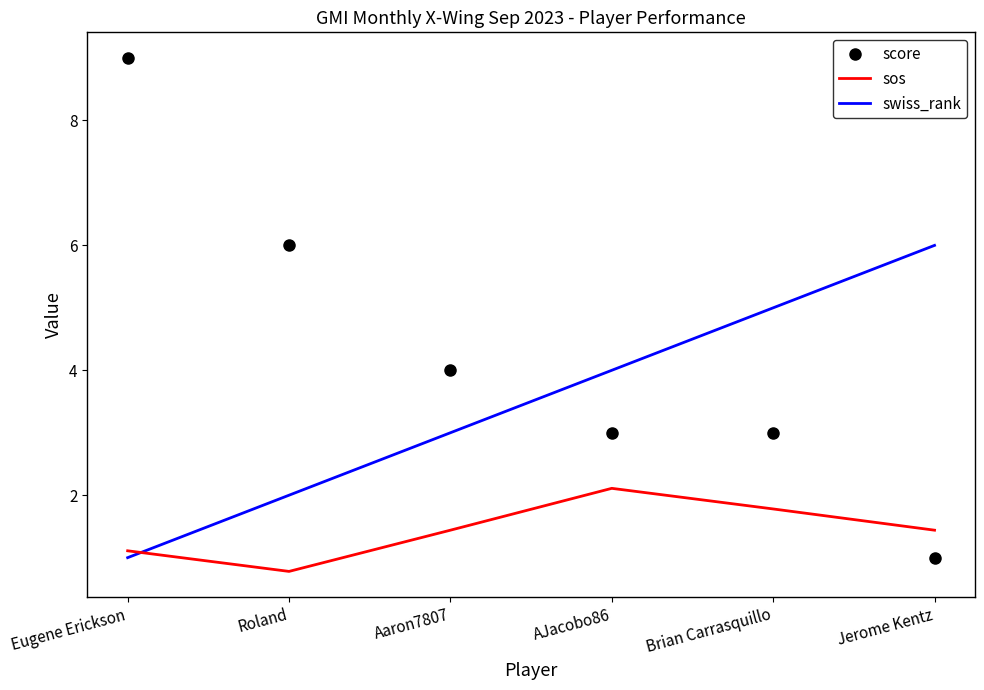

At which category does sos reach its first local valley?

Roland